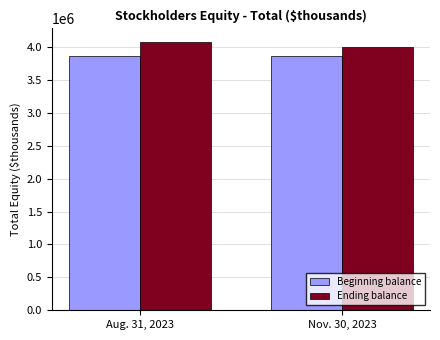

Between Aug. 31, 2023 and Nov. 30, 2023, which series saw the biggest shift?

Ending balance